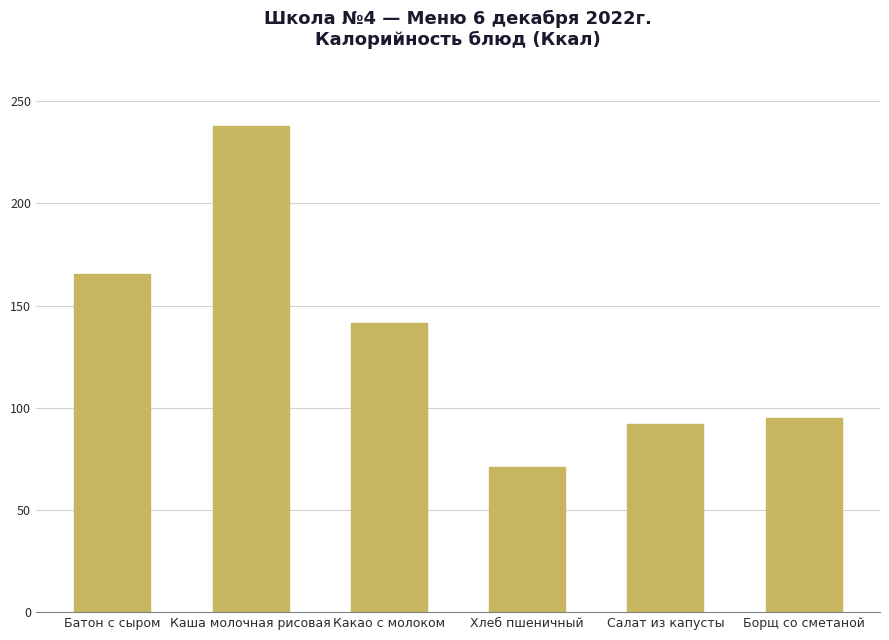

Which category has the lowest value across all series?

Хлеб пшеничный